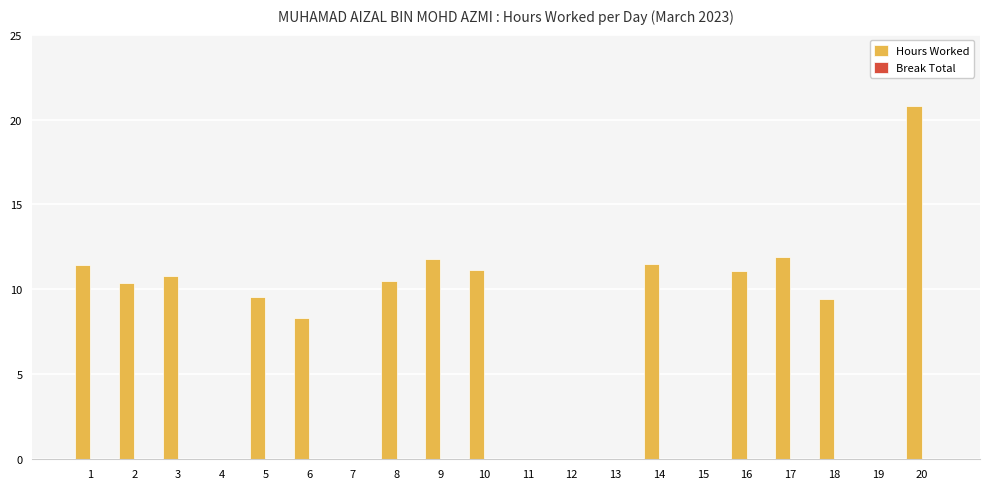

What is the change in value from 5 to 10?

+1.6